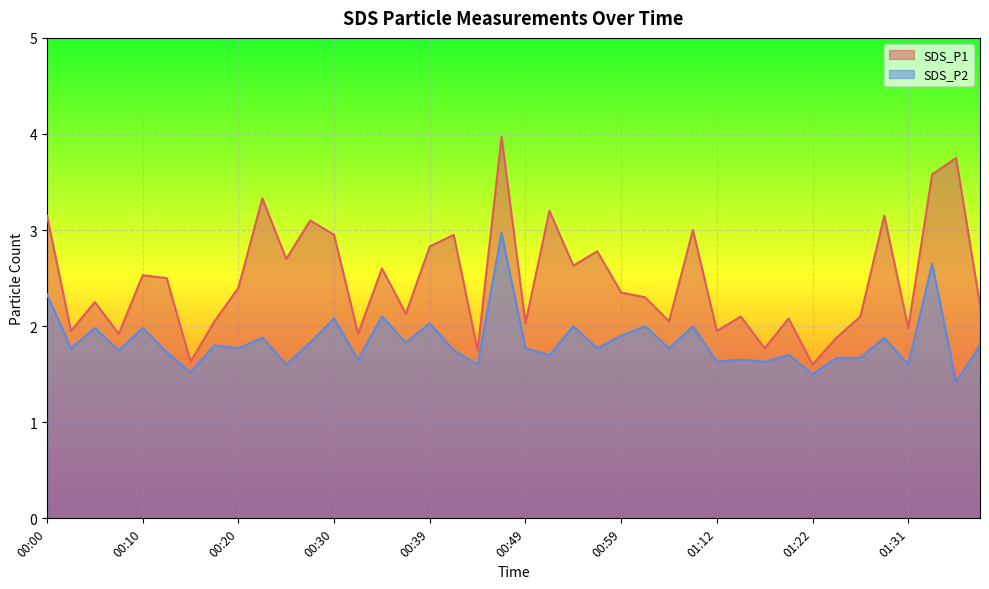

What is the average value of the SDS_P2 series?

1.8